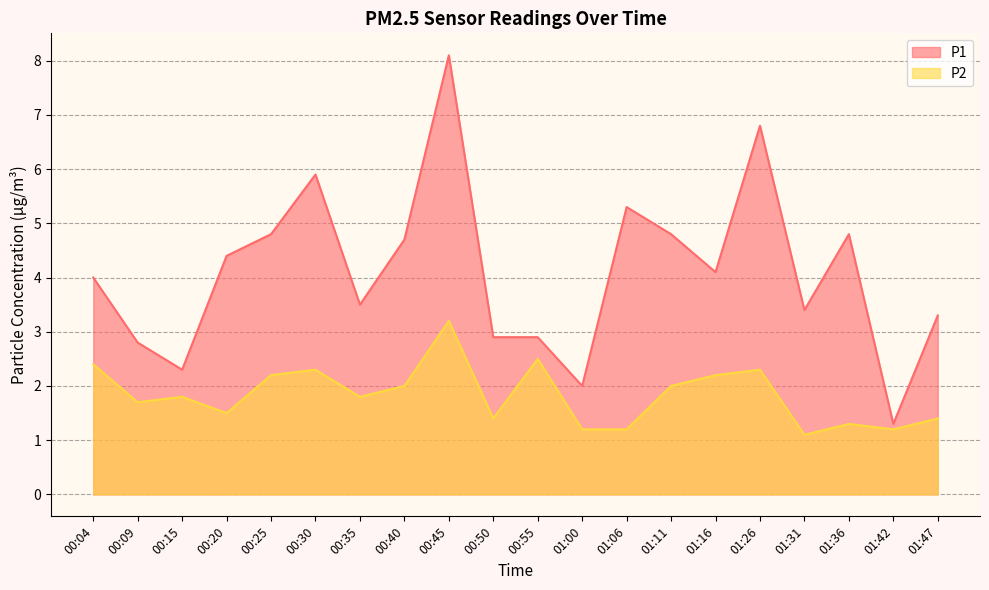

Rank the categories by P1 value from lowest to highest.

01:42, 01:00, 00:15, 00:09, 00:50, 00:55, 01:47, 01:31, 00:35, 00:04, 01:16, 00:20, 00:40, 00:25, 01:11, 01:36, 01:06, 00:30, 01:26, 00:45